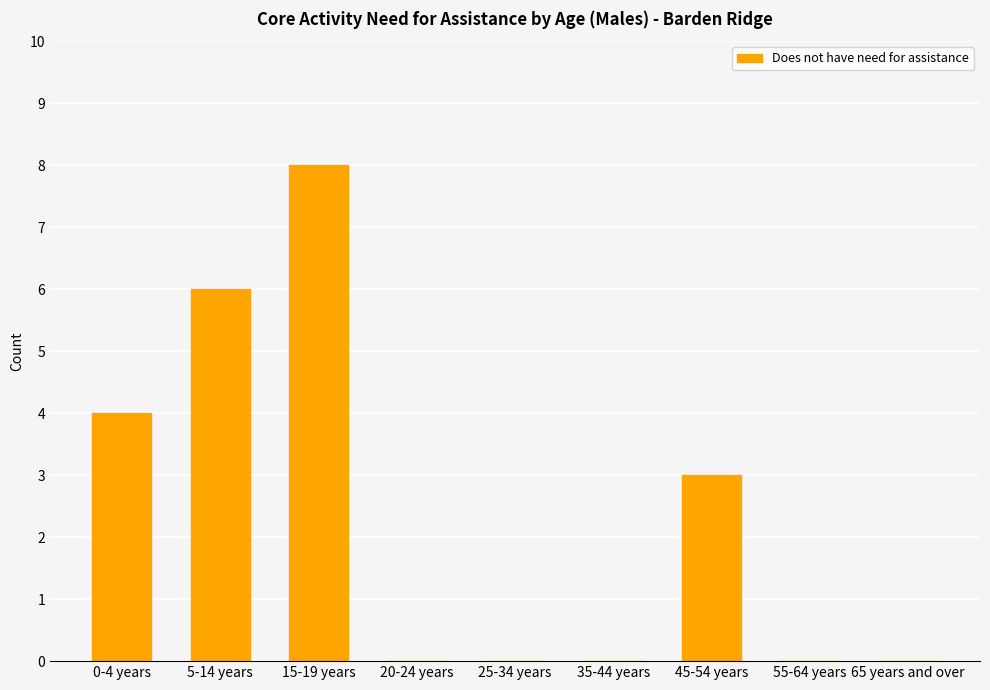

What is the greatest value displayed?

8